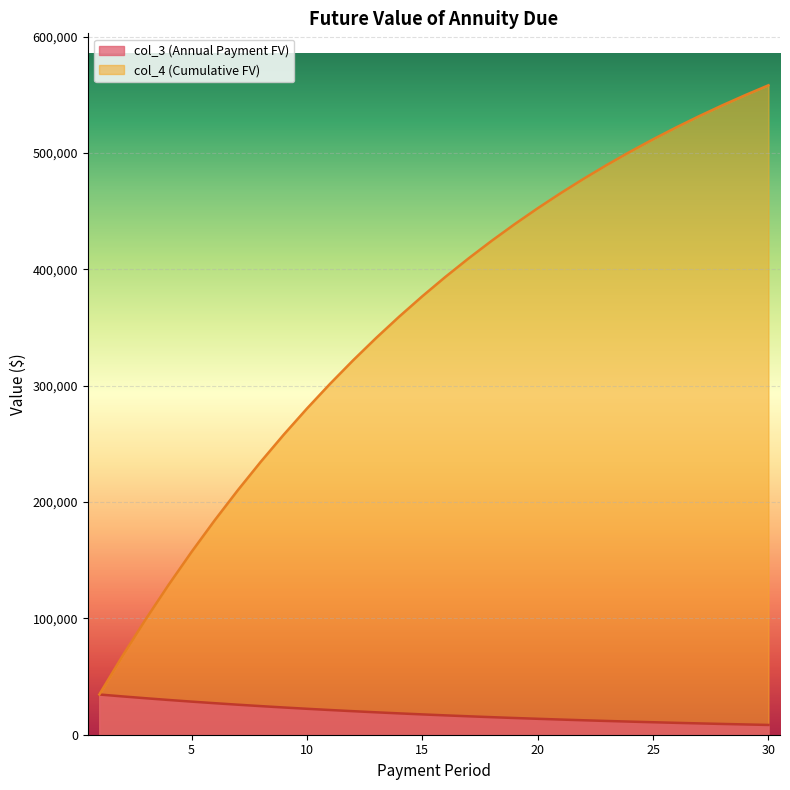

Which has a higher value, 5 or 14?

5